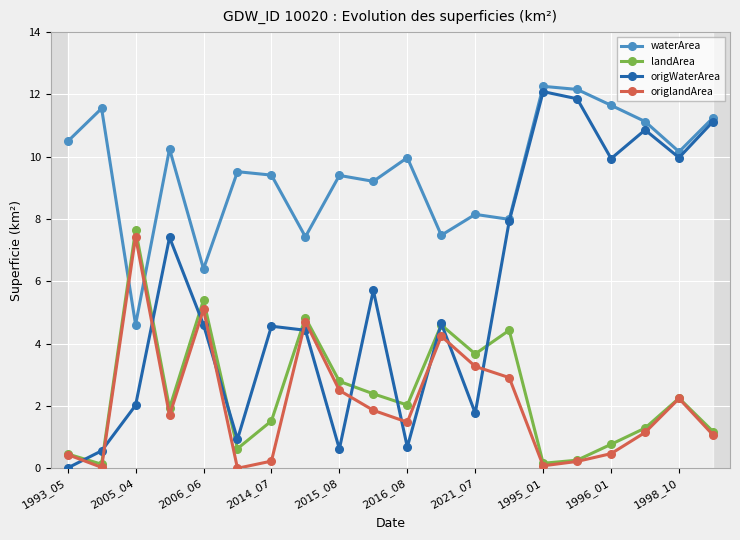

What is the maximum value for origWaterArea?

12.1